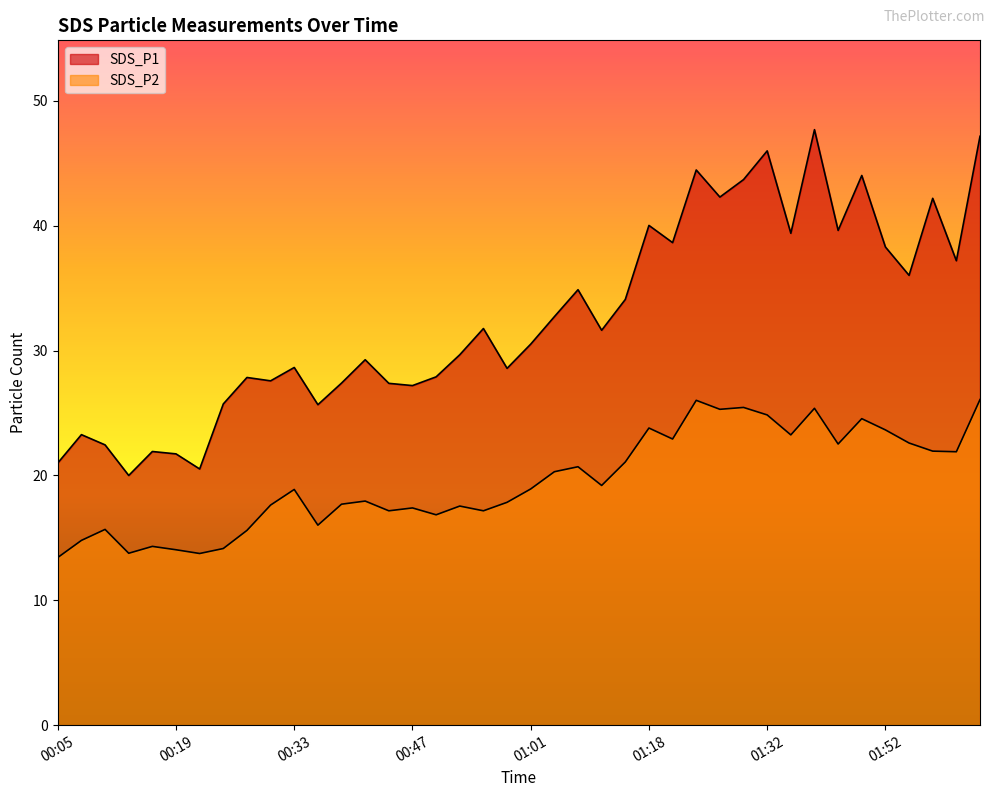

How many data points does each series have?

40